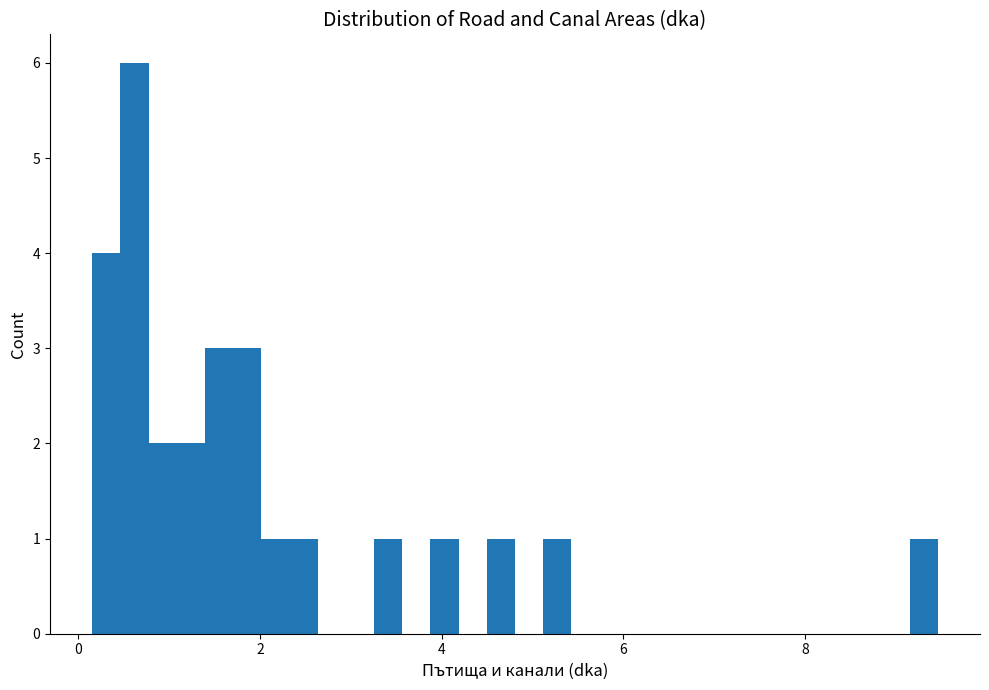

Read against the x-axis, roughly where is the centre of the tallest bar?

0.6